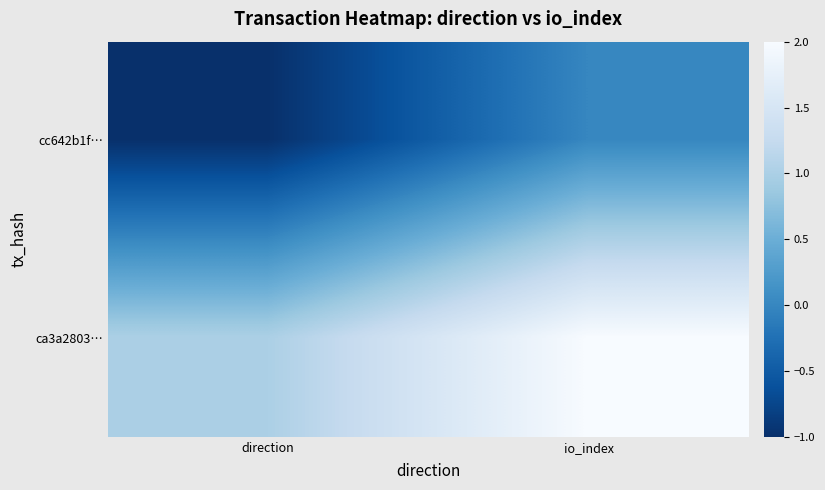

Reading right to left, transcribe all the data shown in this chart.

cc642b1f…: io_index=0	direction=-1
ca3a2803…: io_index=2	direction=1